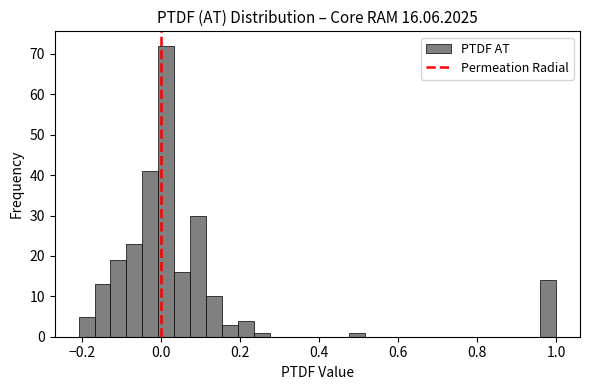

Read against the x-axis, roughly where is the centre of the tallest bar?

0.02